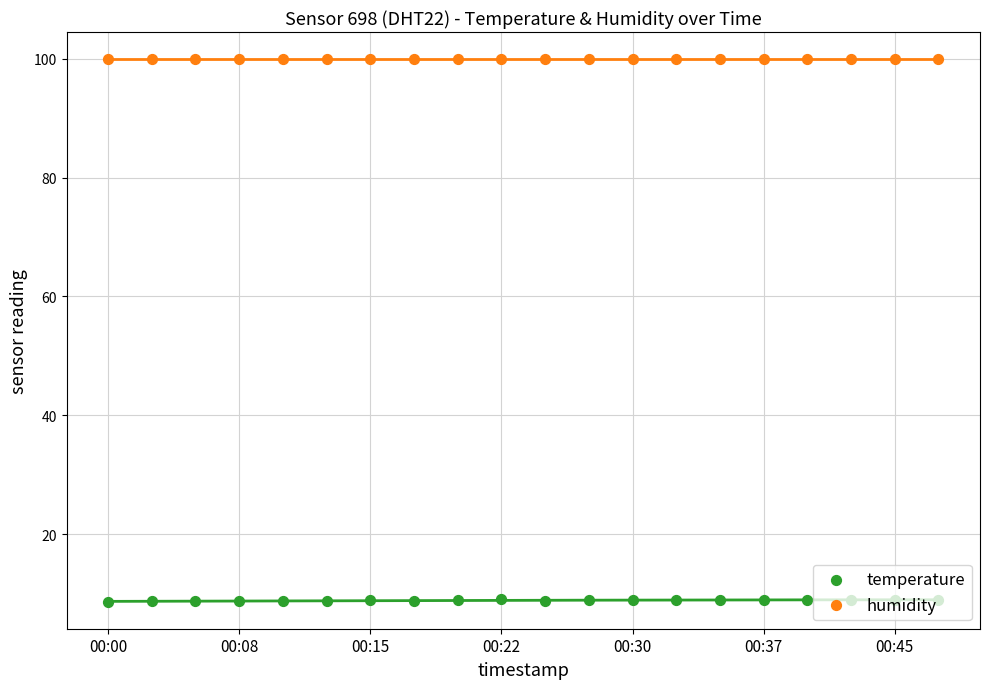

Which series reaches the minimum Y coordinate?

temperature